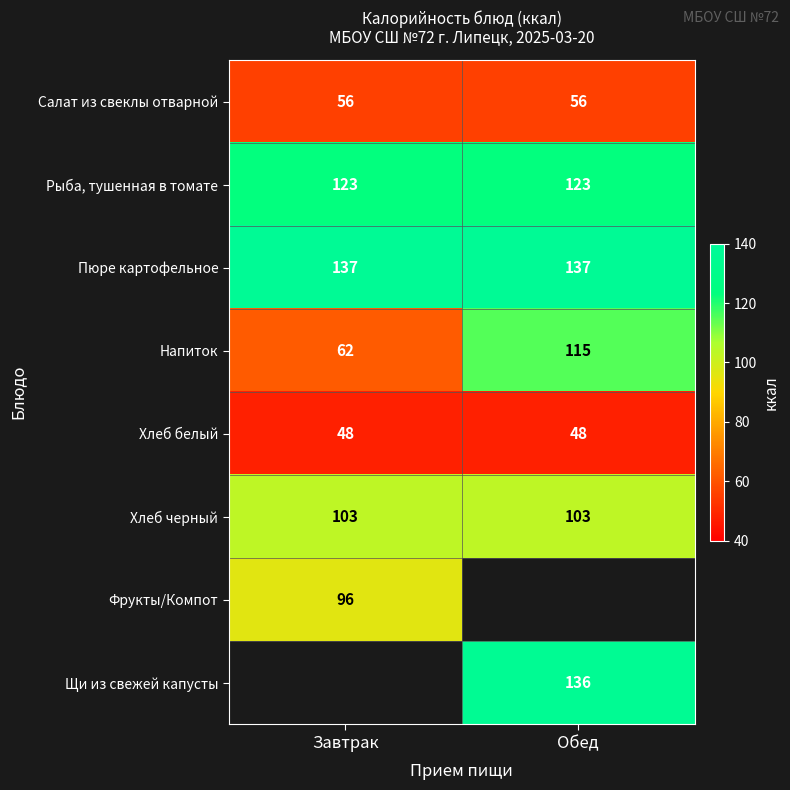

Is the value of Напиток at Обед greater than the value of Рыба, тушенная в томате at Обед?

No